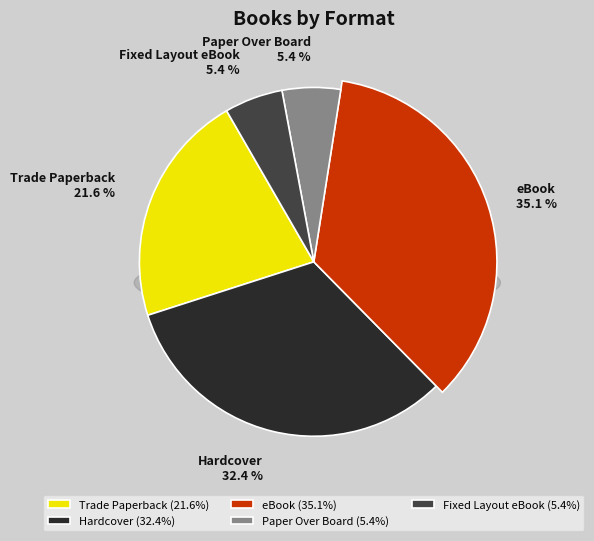

What percentage do Hardcover and Fixed Layout eBook together represent?

37.8%